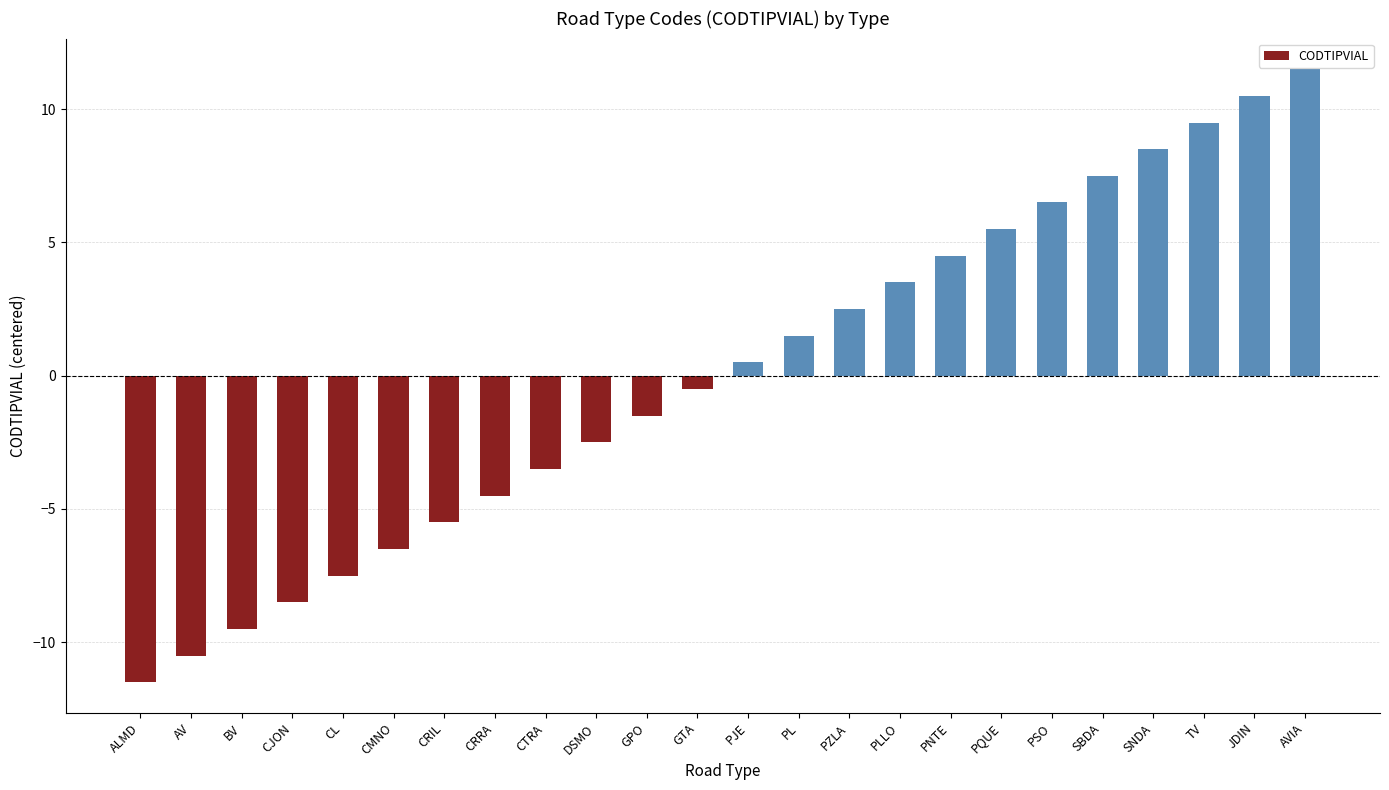

Rank the categories by value from lowest to highest.

ALMD, AV, BV, CJON, CL, CMNO, CRIL, CRRA, CTRA, DSMO, GPO, GTA, PJE, PL, PZLA, PLLO, PNTE, PQUE, PSO, SBDA, SNDA, TV, JDIN, AVIA